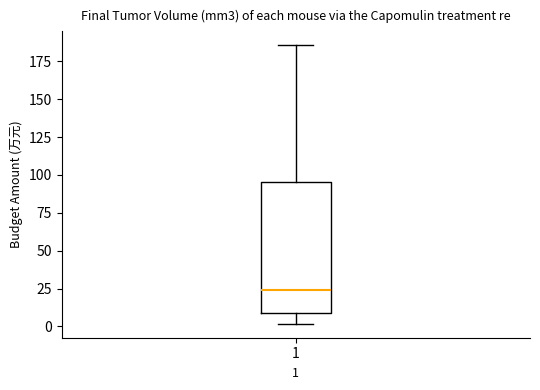

Read this box plot against the y-axis: the position of the median line, the range covered by the box, and the ends of both whiskers. The values are not printed on the chart, so give them approximately, as read against the axis.

median 25, box 10 to 95, whiskers 0 to 185